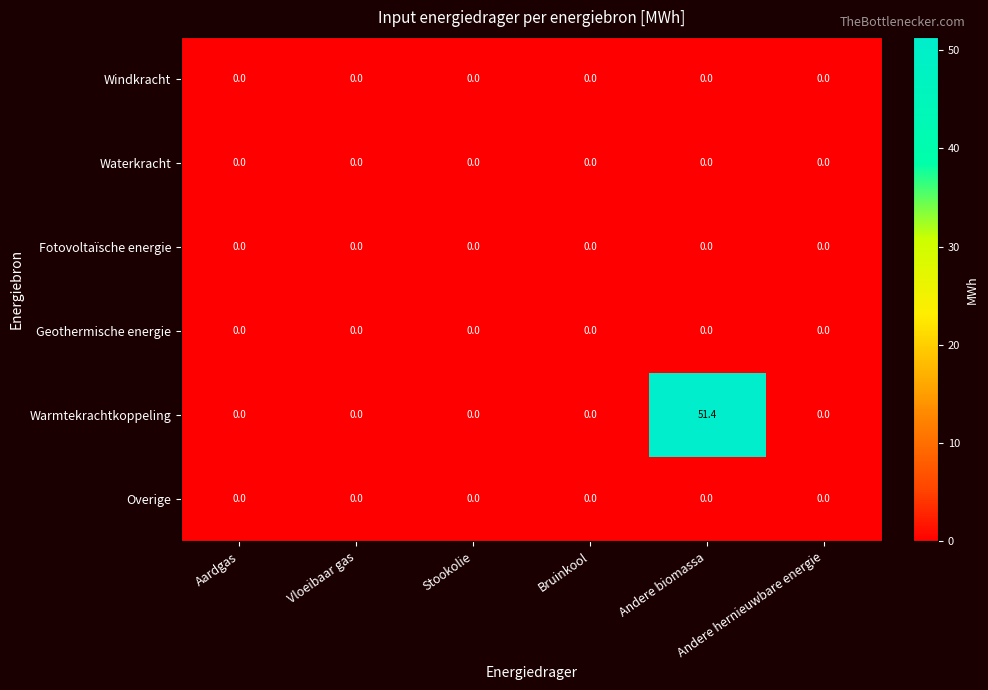

Reading left to right, list all the values displayed in this chart.

Windkracht: Aardgas=0.0	Vloeibaar gas=0.0	Stookolie=0.0	Bruinkool=0.0	Andere biomassa=0.0	Andere hernieuwbare energie=0.0
Waterkracht: Aardgas=0.0	Vloeibaar gas=0.0	Stookolie=0.0	Bruinkool=0.0	Andere biomassa=0.0	Andere hernieuwbare energie=0.0
Fotovoltaïsche energie: Aardgas=0.0	Vloeibaar gas=0.0	Stookolie=0.0	Bruinkool=0.0	Andere biomassa=0.0	Andere hernieuwbare energie=0.0
Geothermische energie: Aardgas=0.0	Vloeibaar gas=0.0	Stookolie=0.0	Bruinkool=0.0	Andere biomassa=0.0	Andere hernieuwbare energie=0.0
Warmtekrachtkoppeling: Aardgas=0.0	Vloeibaar gas=0.0	Stookolie=0.0	Bruinkool=0.0	Andere biomassa=51.4	Andere hernieuwbare energie=0.0
Overige: Aardgas=0.0	Vloeibaar gas=0.0	Stookolie=0.0	Bruinkool=0.0	Andere biomassa=0.0	Andere hernieuwbare energie=0.0